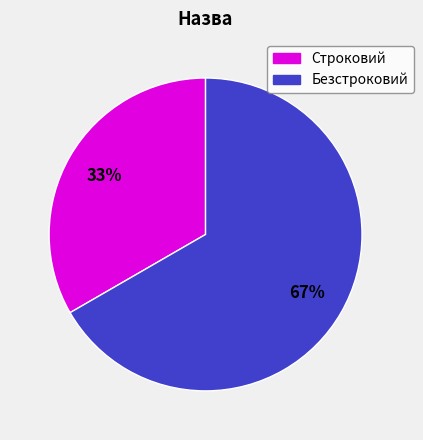

To the nearest percent, what is the average slice percentage?

50%